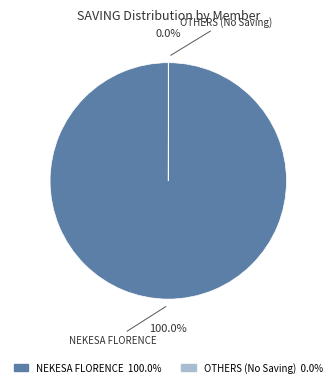

Is there a majority slice in this chart?

Yes